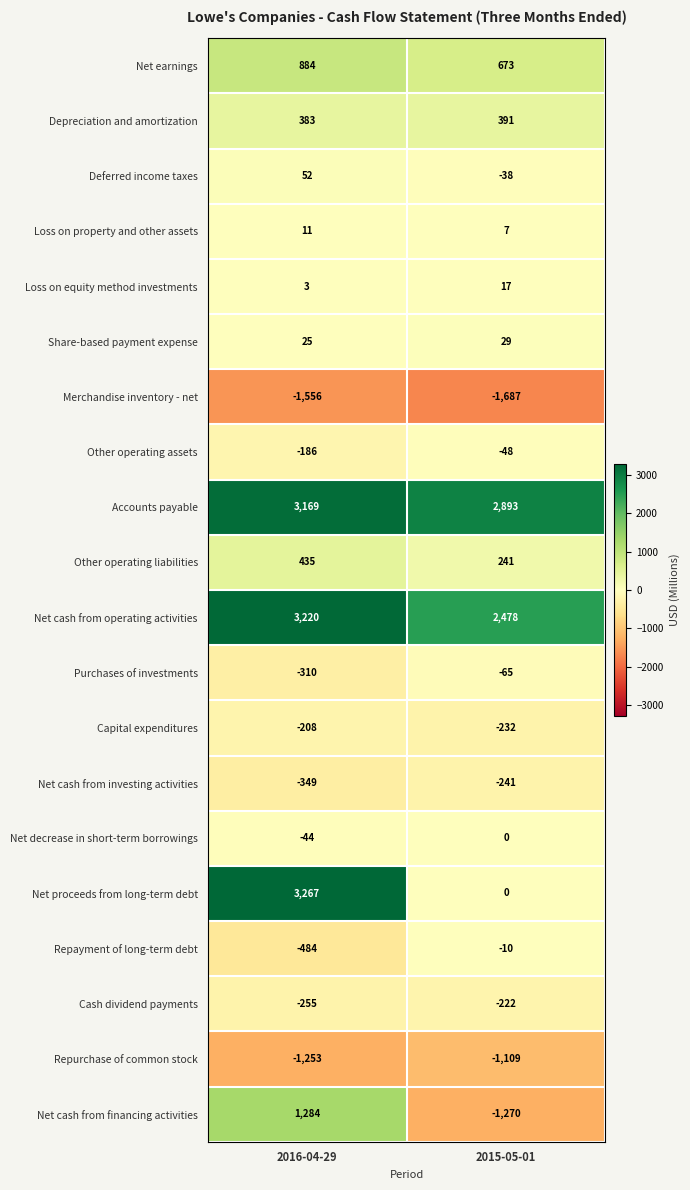

Rank the series at 2016-04-29 from lowest to highest value.

Merchandise inventory - net, Repurchase of common stock, Repayment of long-term debt, Net cash from investing activities, Purchases of investments, Cash dividend payments, Capital expenditures, Other operating assets, Net decrease in short-term borrowings, Loss on equity method investments, Loss on property and other assets, Share-based payment expense, Deferred income taxes, Depreciation and amortization, Other operating liabilities, Net earnings, Net cash from financing activities, Accounts payable, Net cash from operating activities, Net proceeds from long-term debt